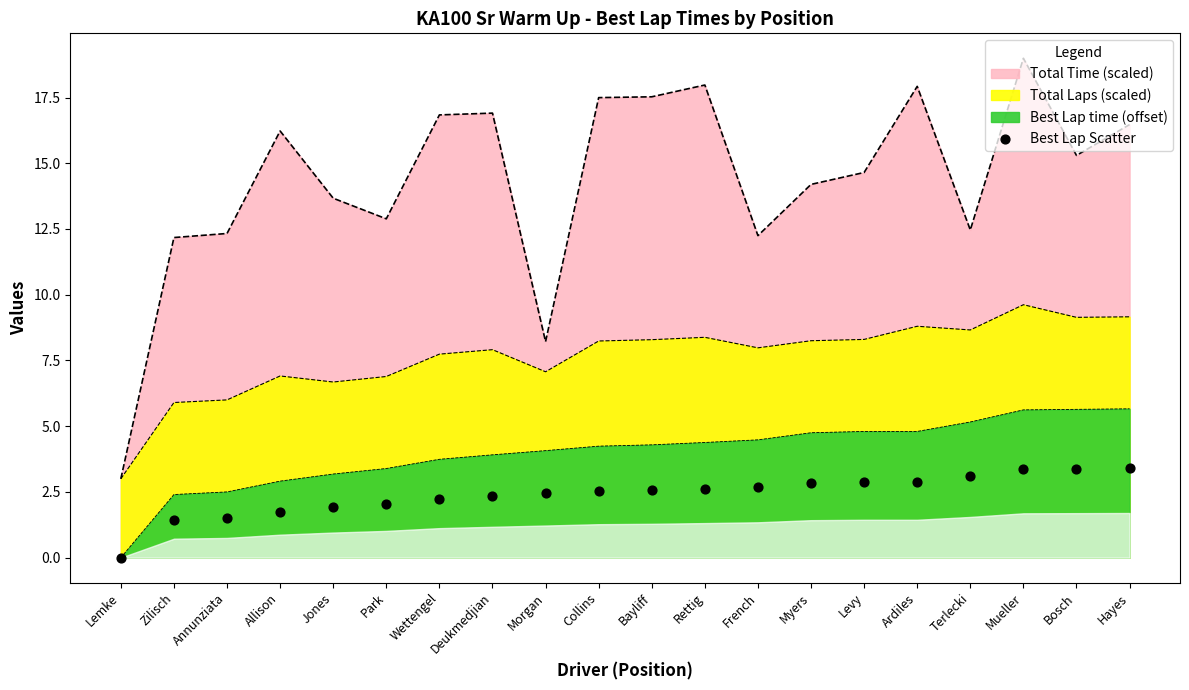

Between Terlecki and Lemke, which is larger?

Terlecki